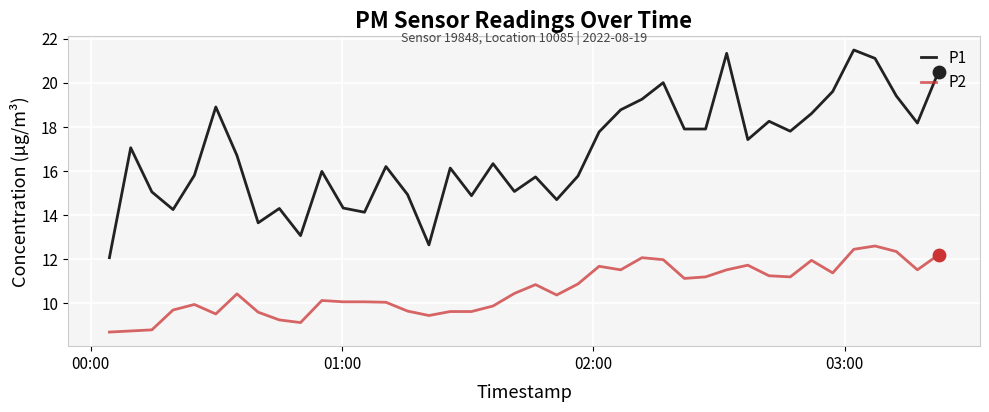

At how many categories does at least one series exceed 9?

40